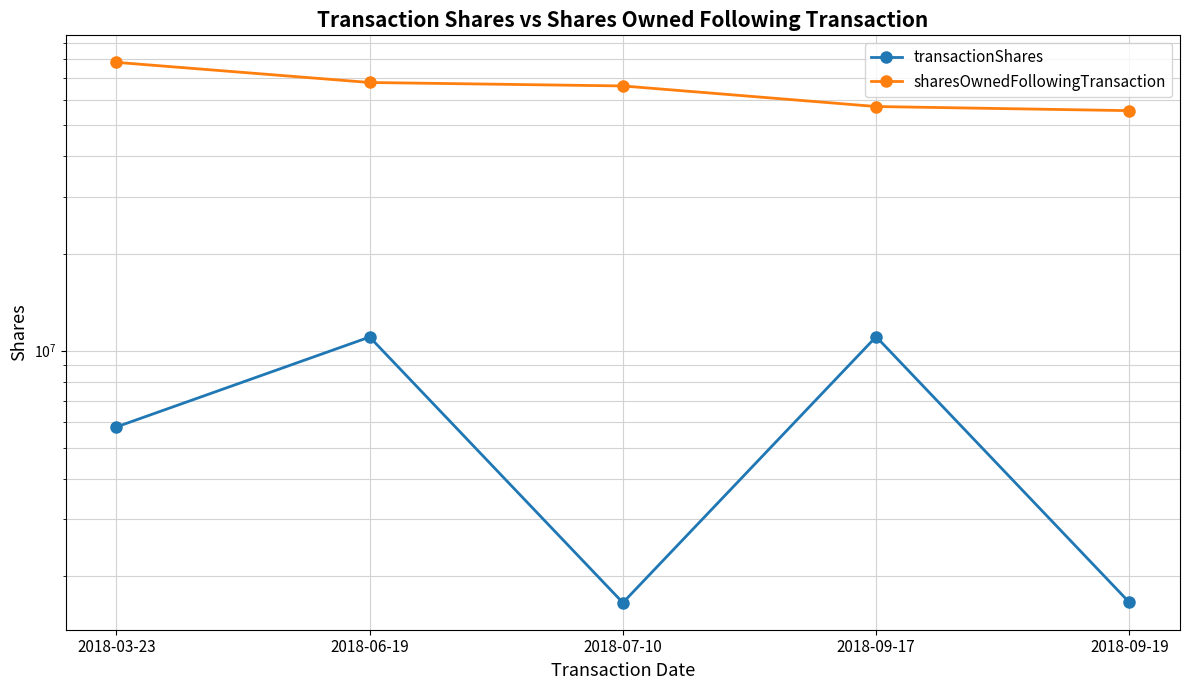

Is the value of transactionShares at 2018-03-23 greater than the value of sharesOwnedFollowingTransaction at 2018-03-23?

No